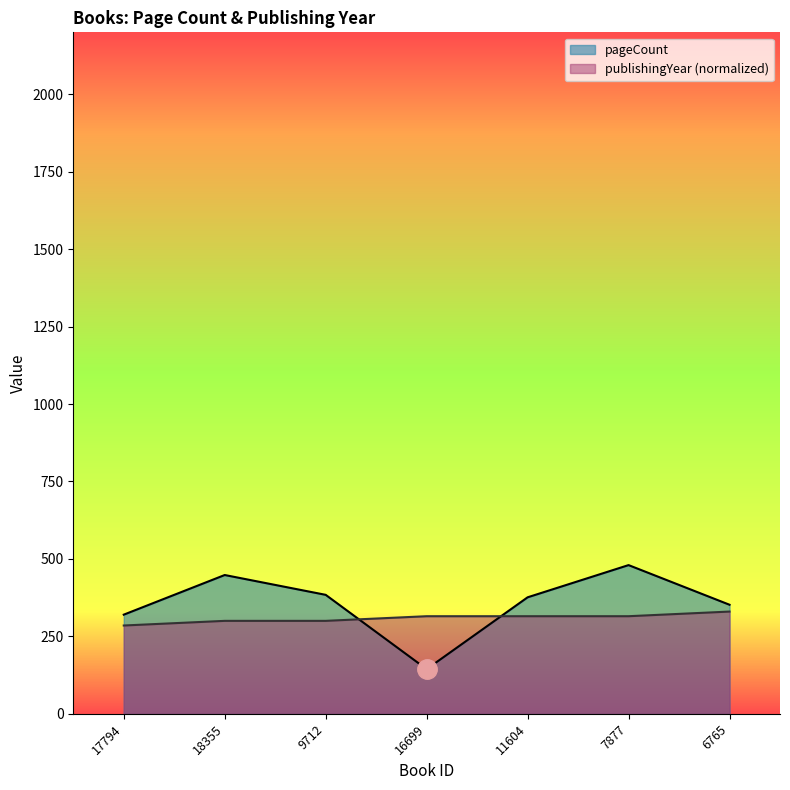

Which series ends up on top after the final intersection of pageCount and publishingYear?

pageCount